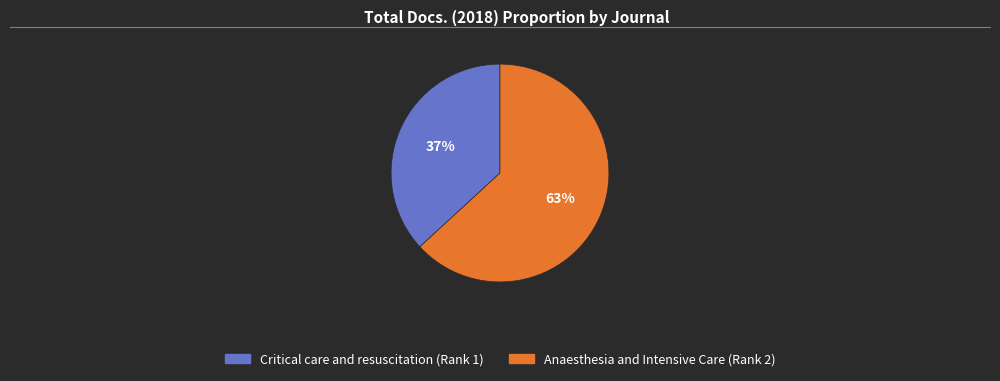

Between Anaesthesia and Intensive Care and Critical care and resuscitation, which is larger?

Anaesthesia and Intensive Care